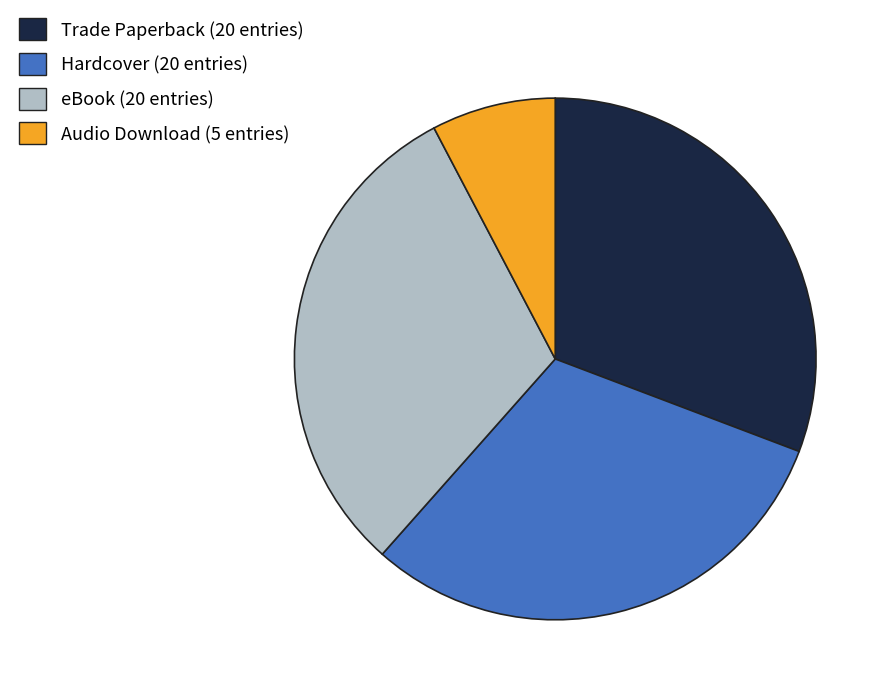

Which slice is the smallest?

Audio Download